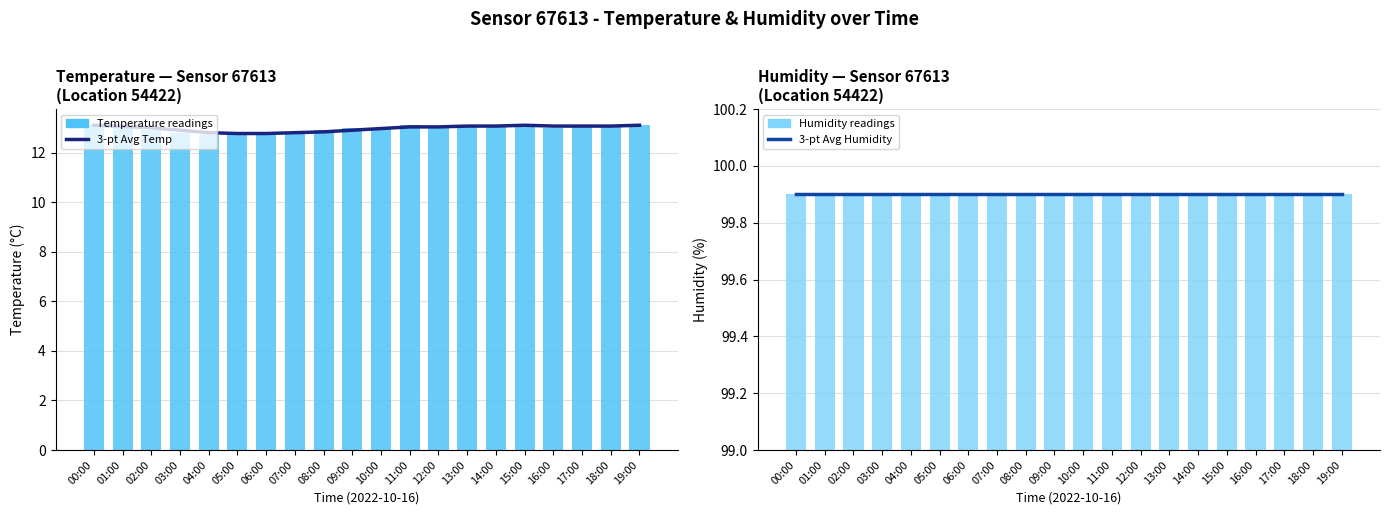

At which label is Humidity readings closest to 99?

00:00